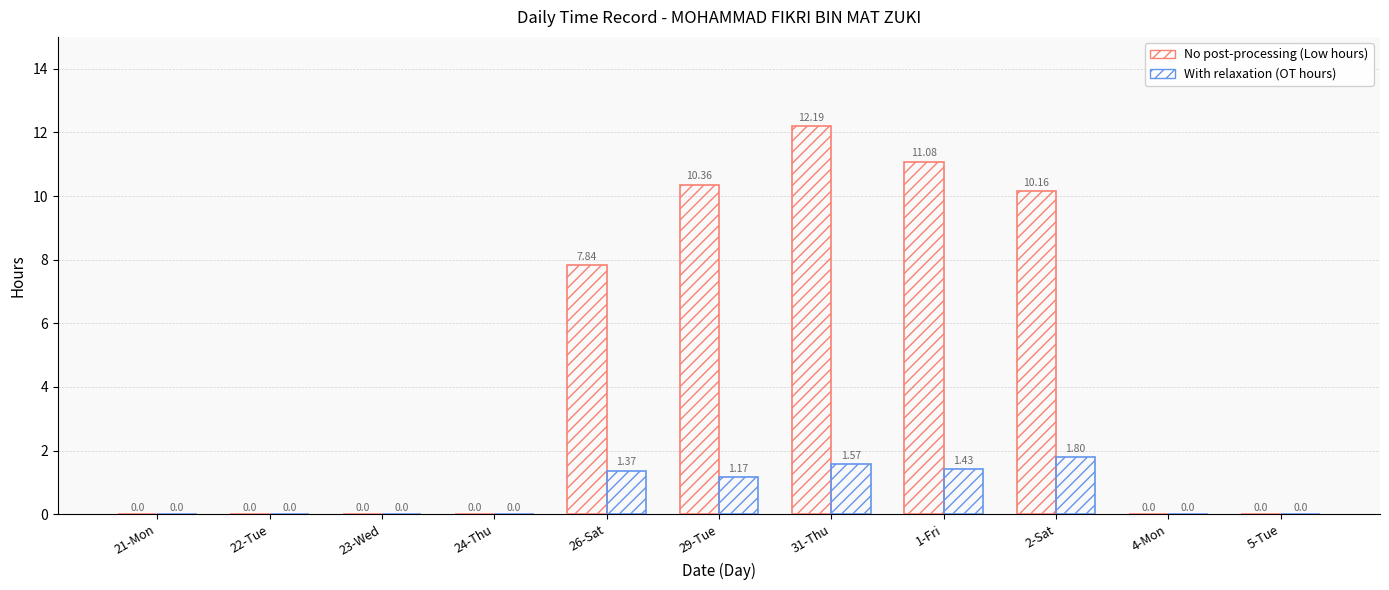

Does the chart contain stacked bars?

No